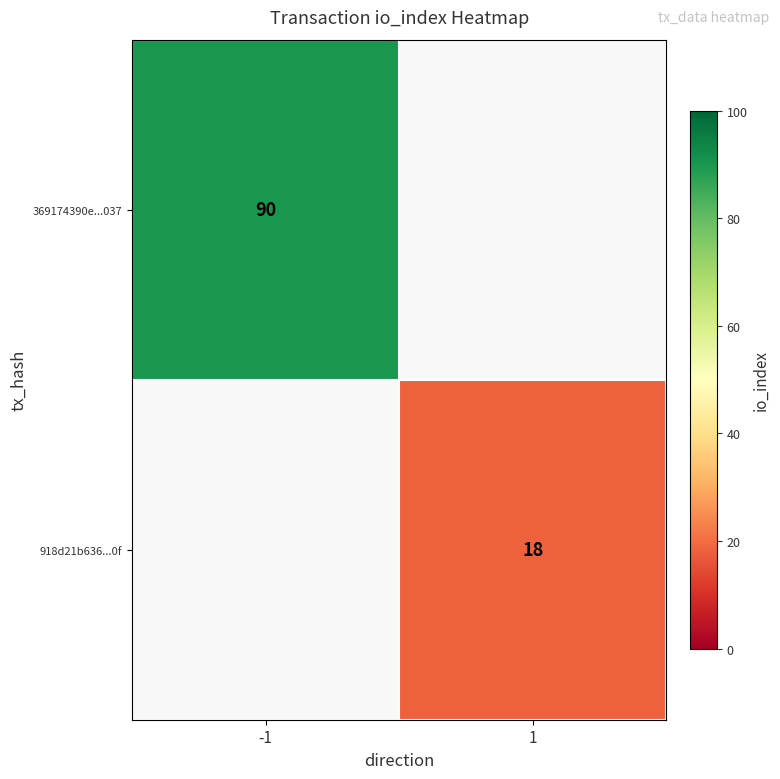

The value of 369174390e...037 at -1 is 60. True or false?

False